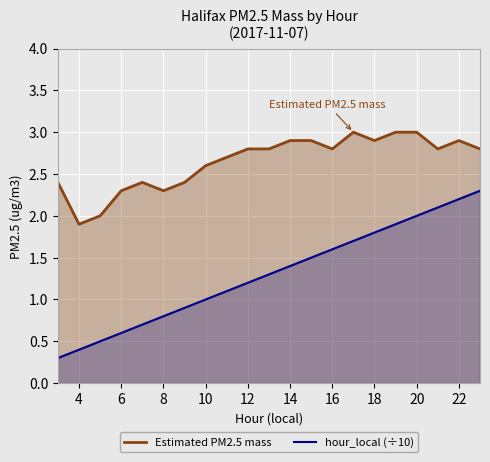

What is the maximum value for hour_local (÷10)?

2.3